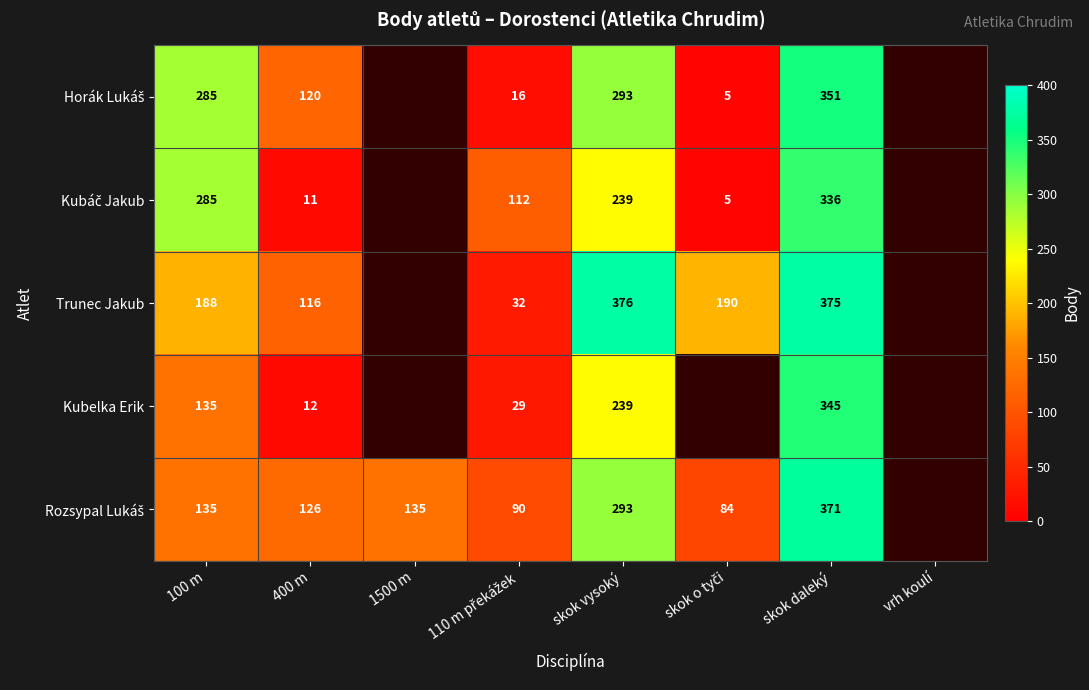

What is the total value across all series at 100 m?

1028